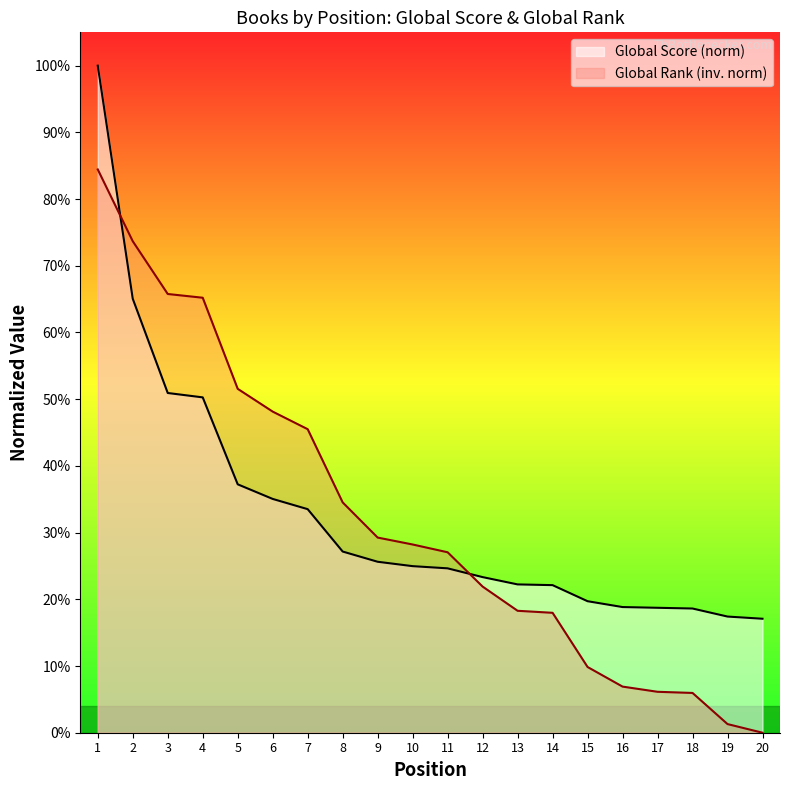

True or false: Global Rank has more than 2 points higher than both neighbors.

False